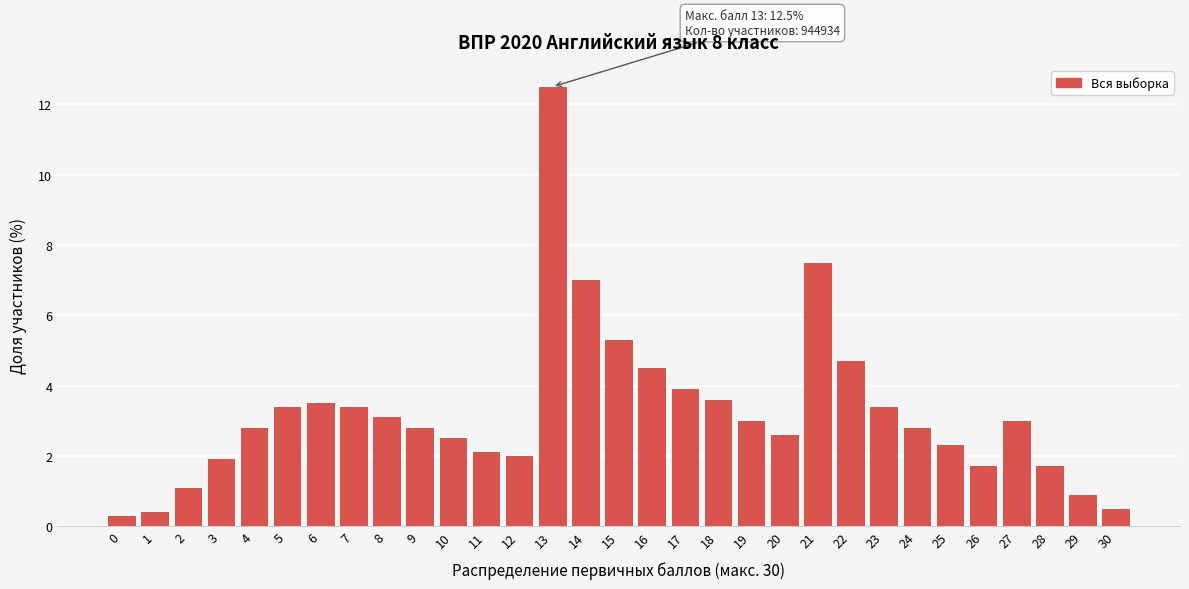

At which category does the chart reach its peak across all series?

13